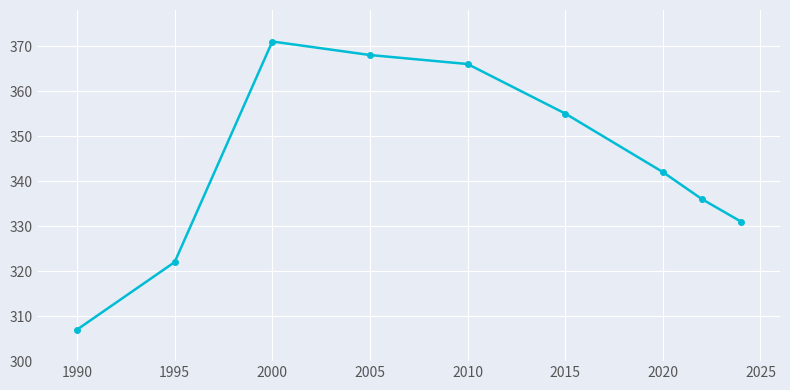

What is the difference between the second highest and minimum values?

61